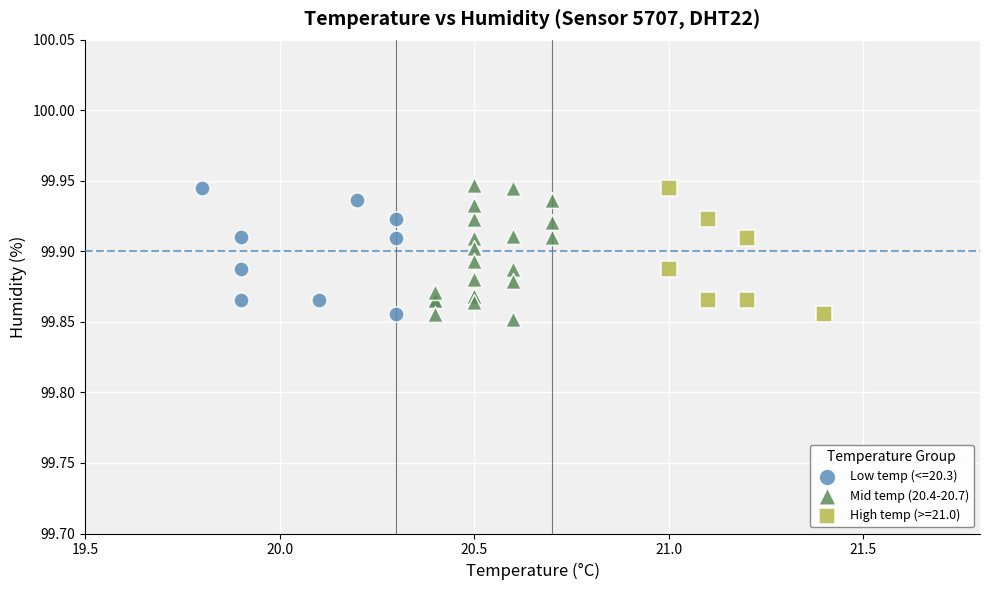

Which series has the widest spread of Y values?

Mid temp (20.4-20.7)